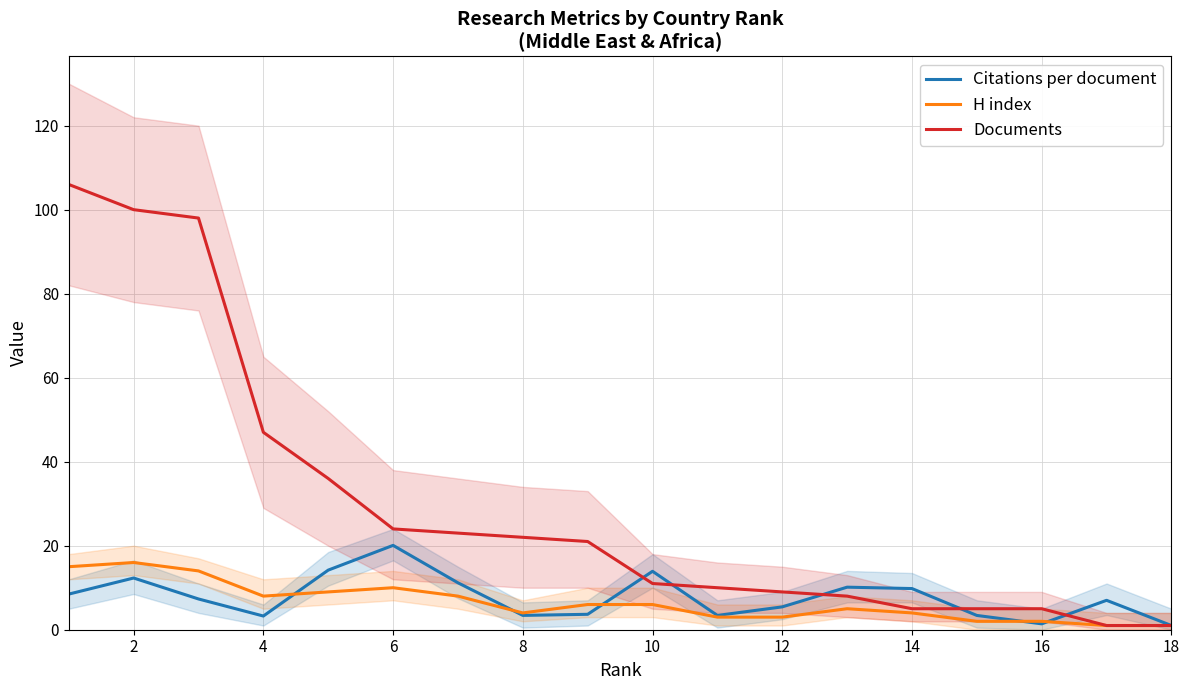

The value of Citations per document at 4 is 3.3. True or false?

True